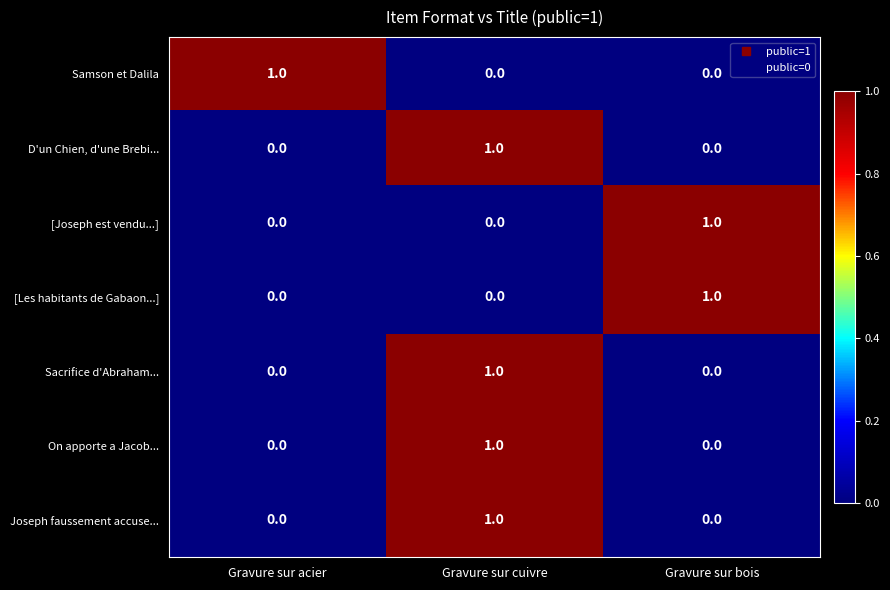

How many distinct data groups are displayed?

7